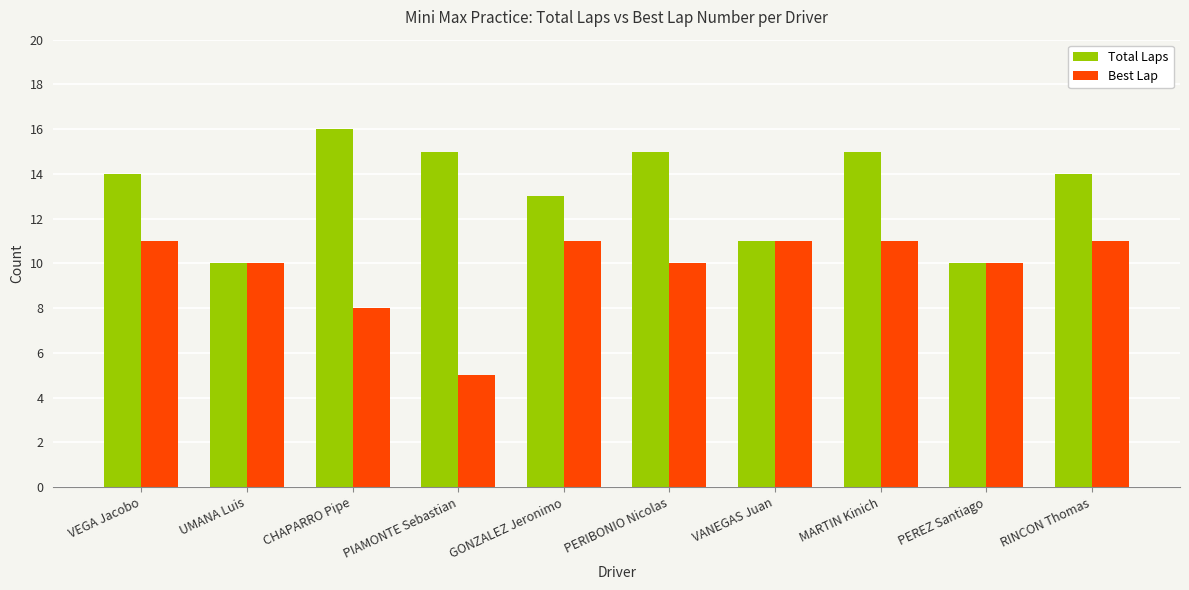

What is the average value of the Best Lap series?

10